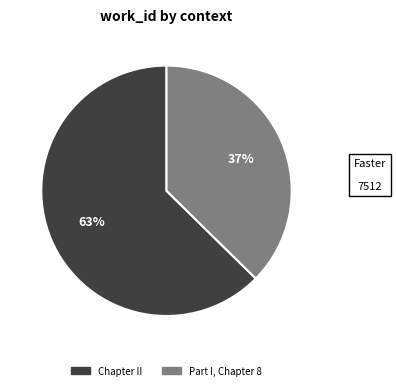

Is the sum of Part I, Chapter 8 and Chapter II greater than half?

Yes